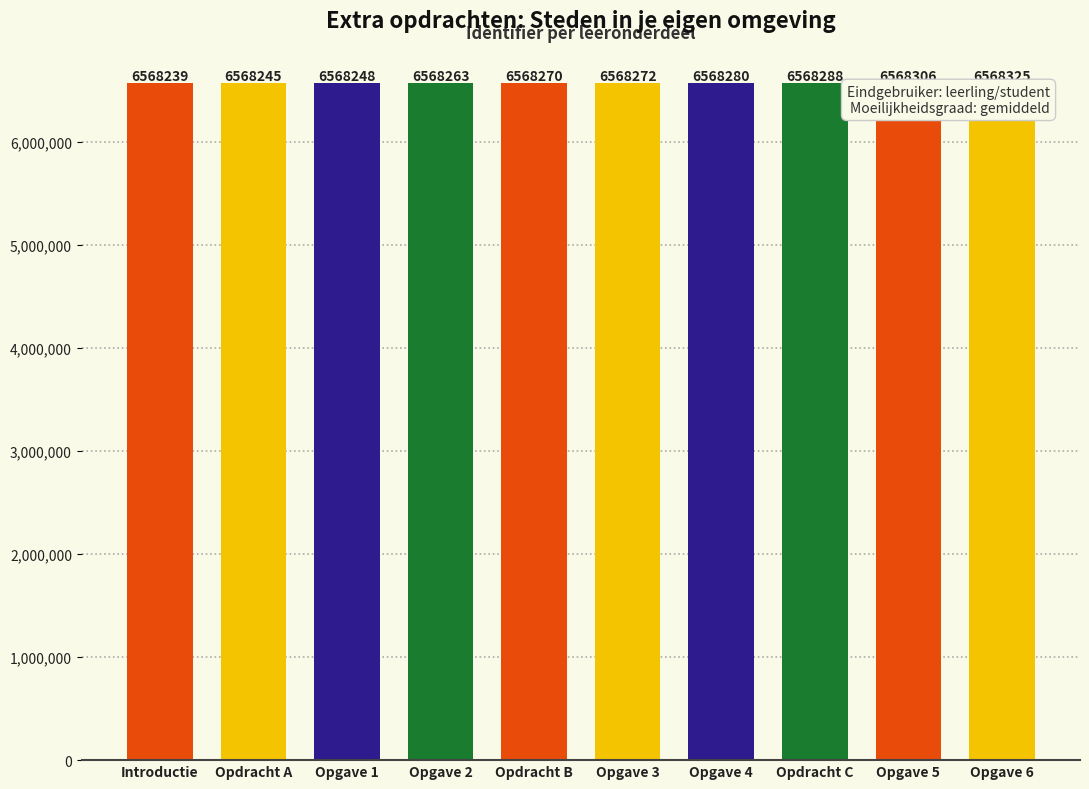

Which category has the highest value across all series?

Opgave 6